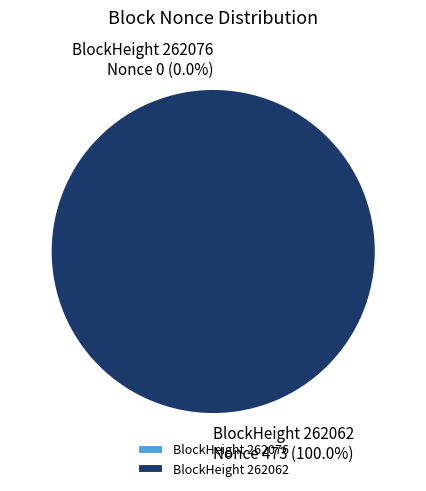

To the nearest percent, what is the combined percentage of 262062 and 262076?

100%